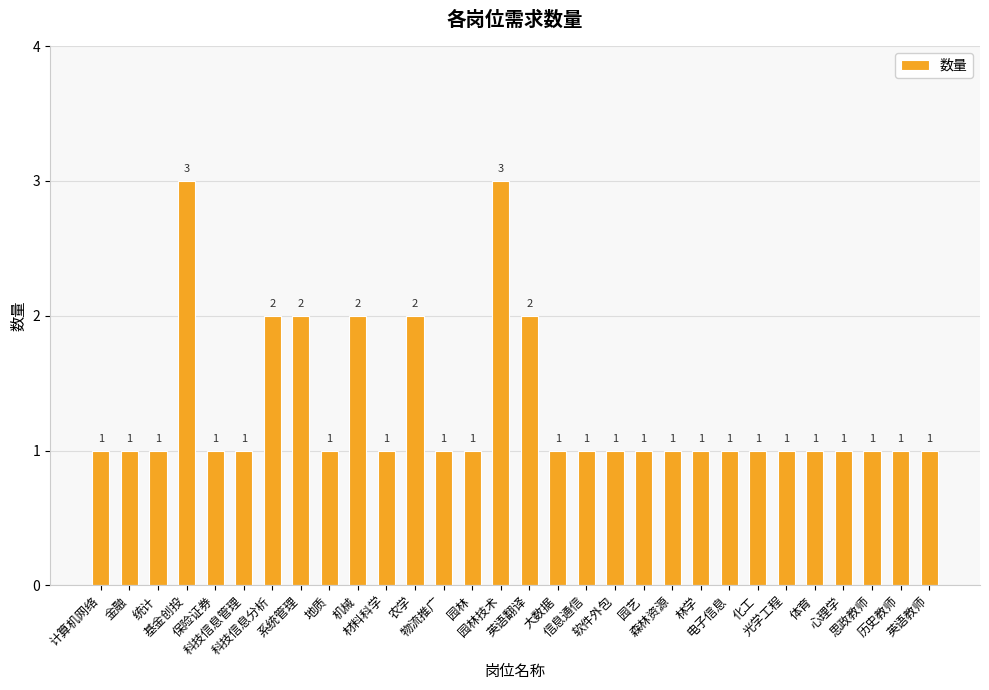

What is the approximate value at 系统管理?

2